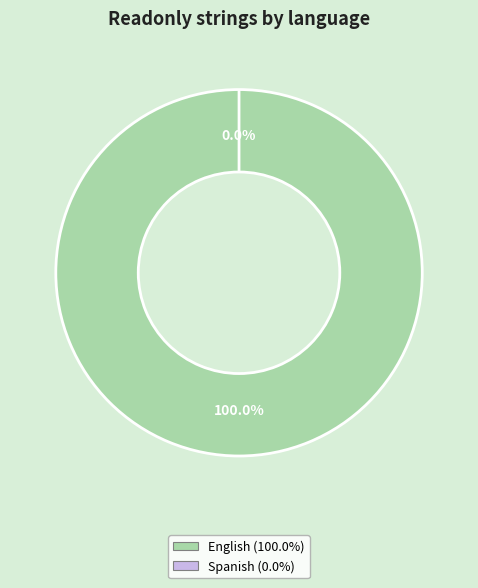

Does any single category account for the majority?

Yes